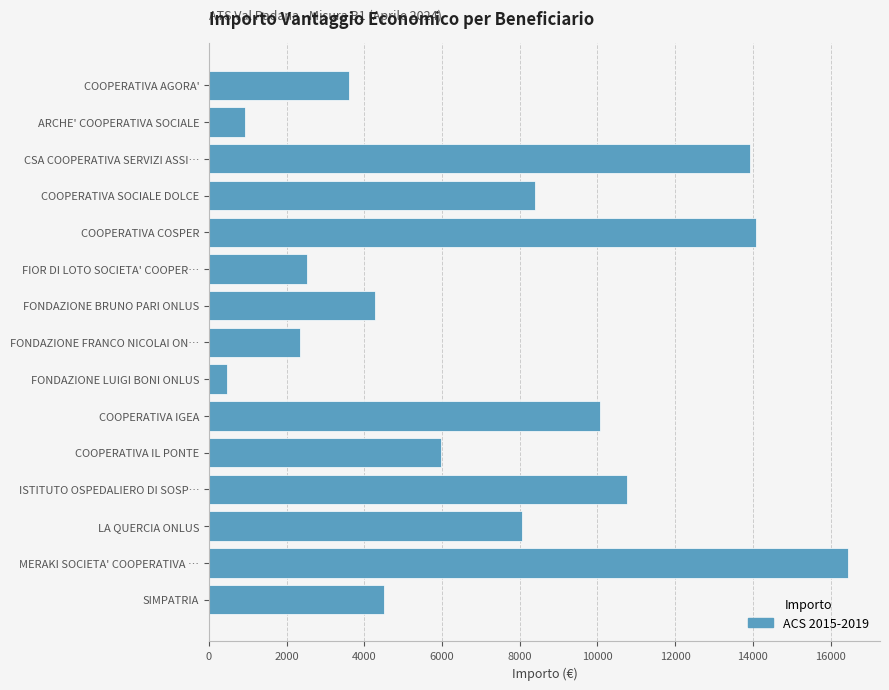

What is the change in value from ARCHE' COOPERATIVA SOCIALE to LA QUERCIA ONLUS?

+7135.2